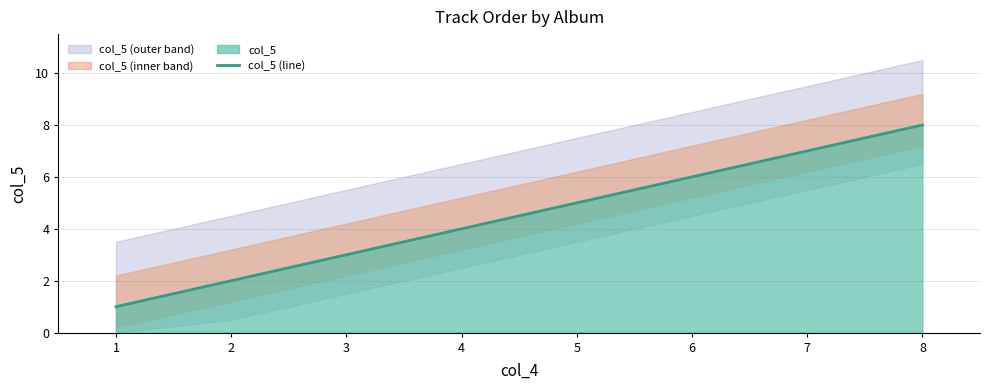

Rank the categories by value from highest to lowest.

8, 7, 6, 5, 4, 3, 2, 1